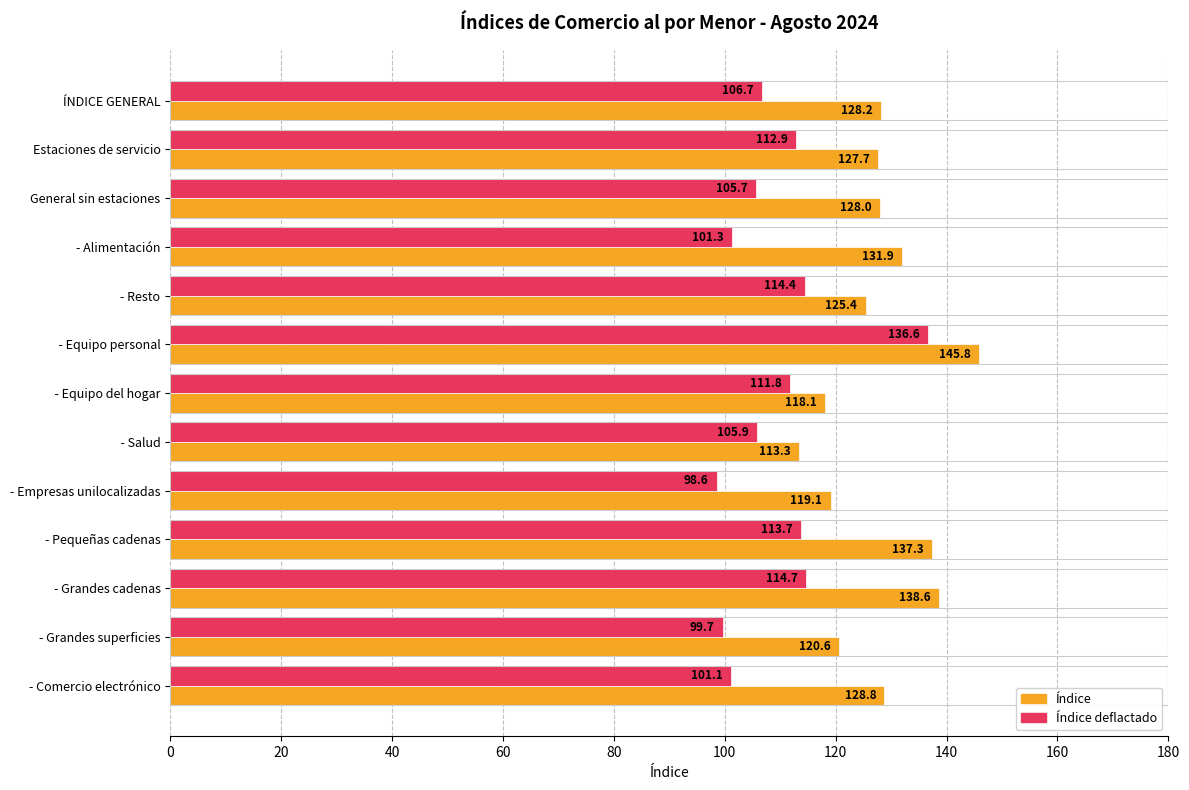

Rank the series by their maximum value, from lowest to highest.

Índice deflactado, Índice